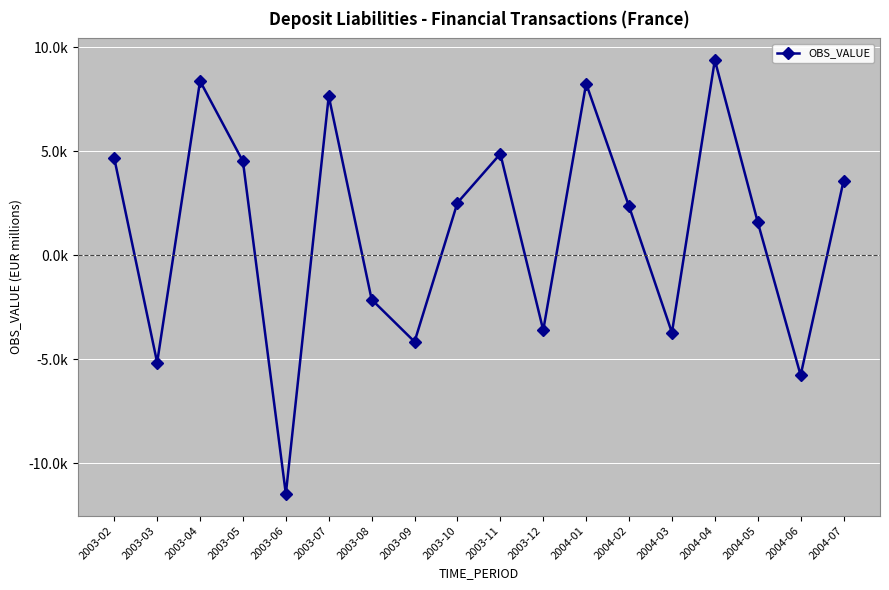

At which category does the data reach its first local peak?

2003-04